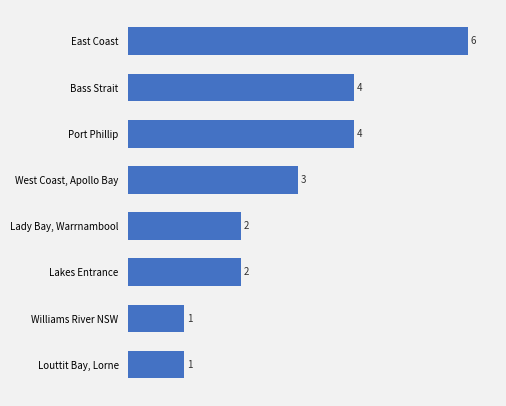

What is the label of the 4th bar from the top?

West Coast, Apollo Bay